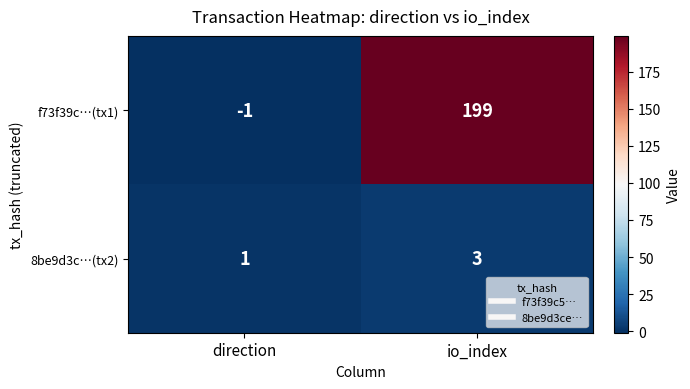

At which label is 8be9d3c…(tx2) closest to 2?

direction